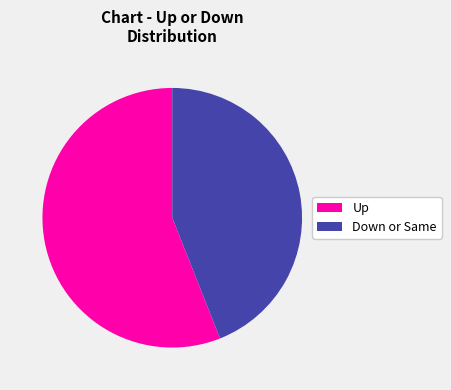

How many slices are in this pie chart?

2